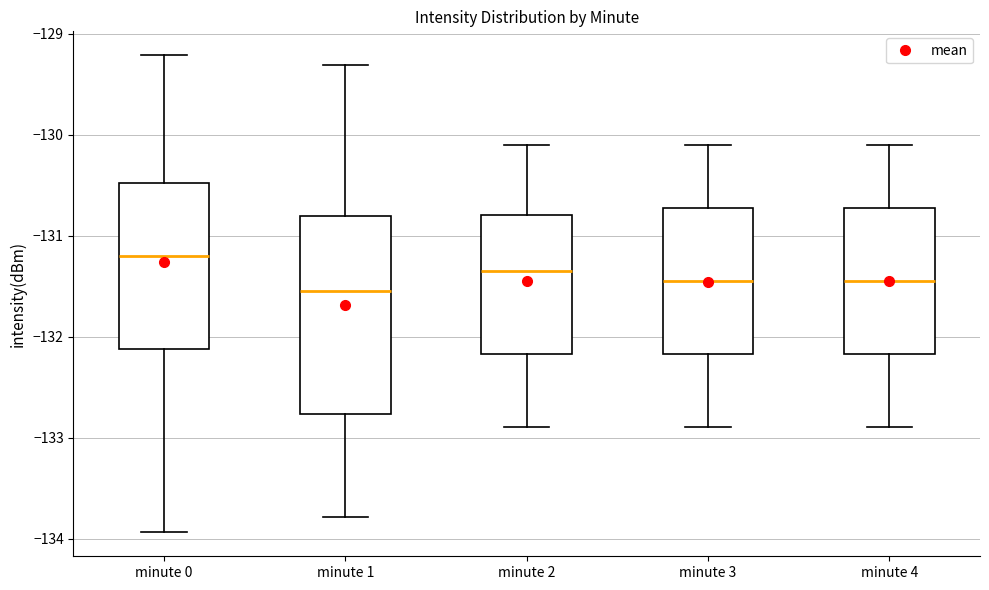

Where is the lower edge of the box for minute 1 on the y-axis? The values are not printed on the chart, so give them approximately, as read against the axis.

-132.8